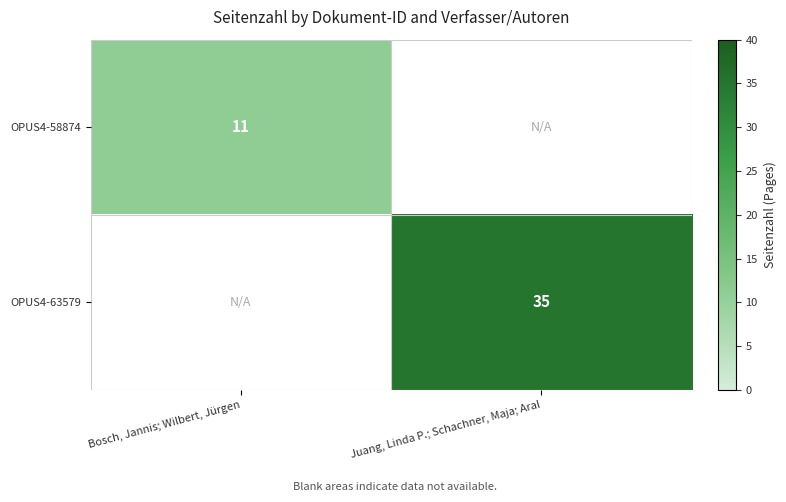

How many data points does each series have?

2